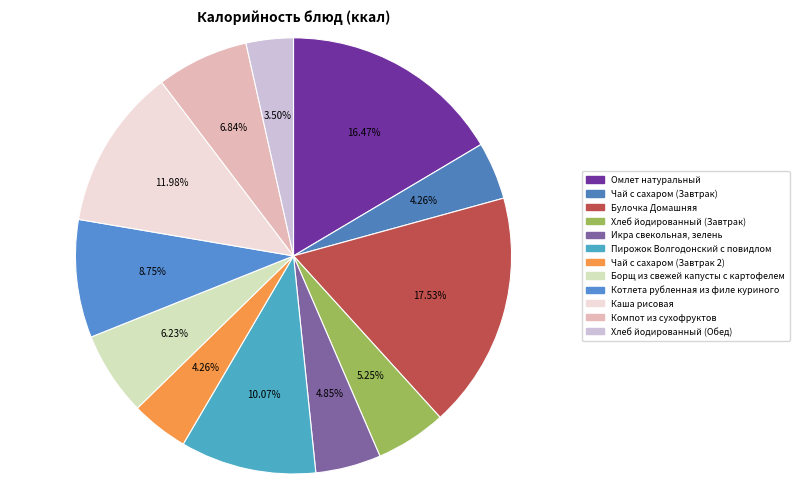

Does Котлета рубленная из филе куриного account for over 50% of the chart?

No